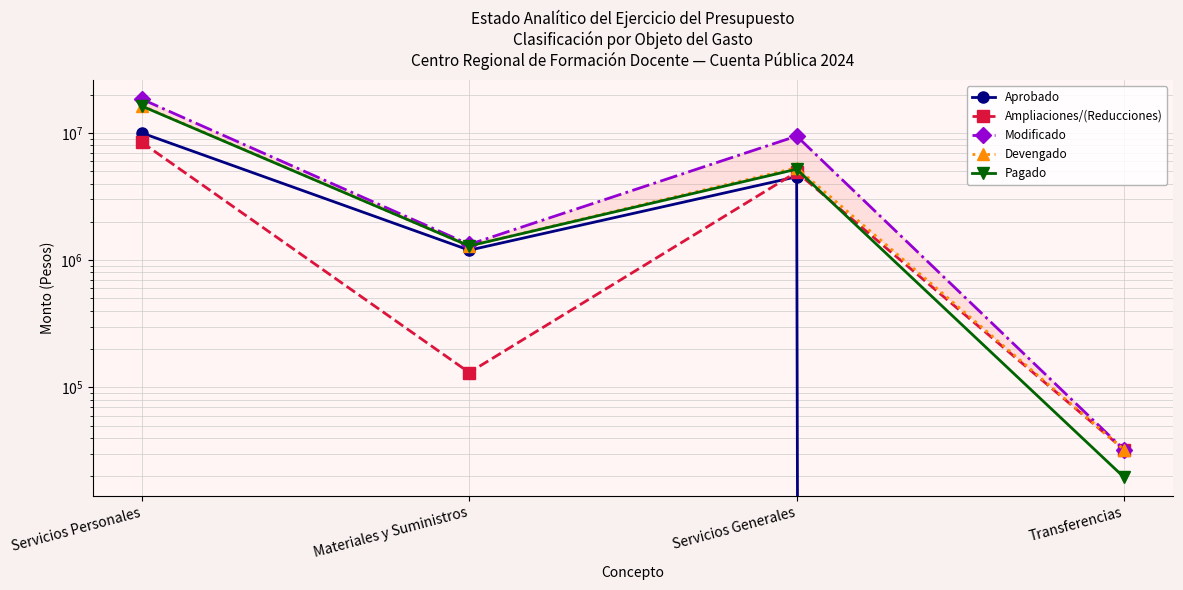

Where does the Devengado series first go above 5331079?

Servicios Personales